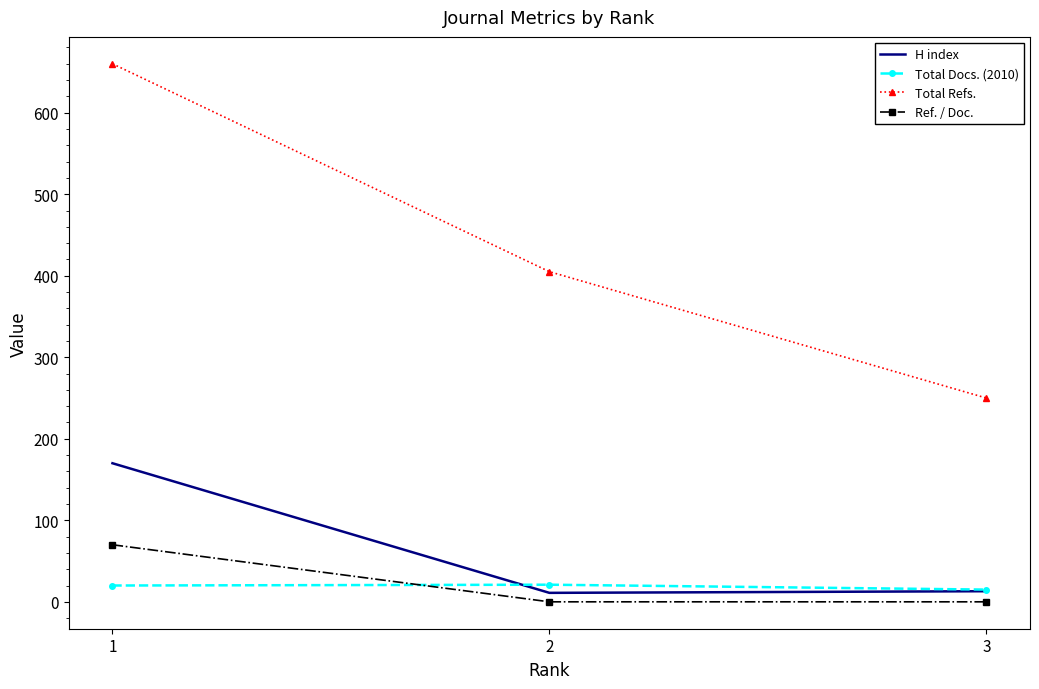

Which series has the largest range (max minus min)?

Total Refs.